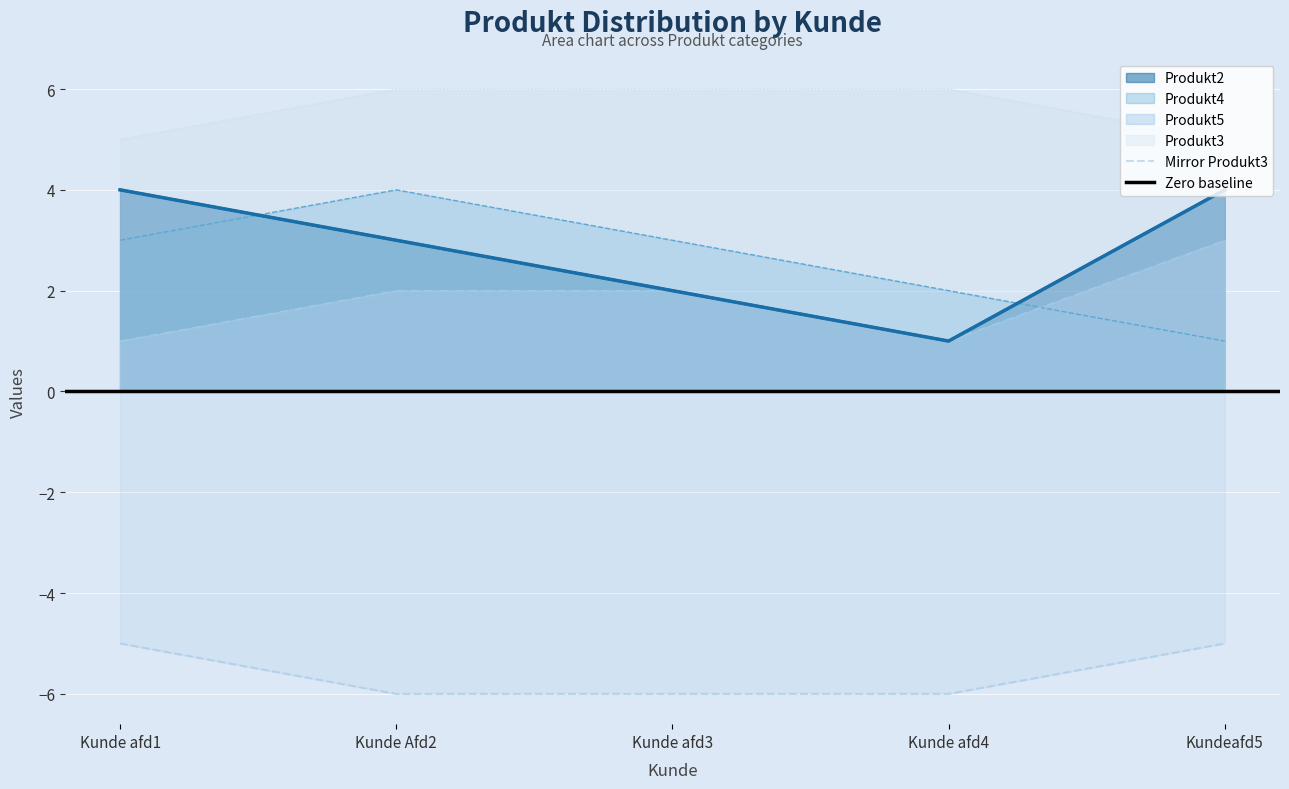

Reading left to right, list all the values displayed in this chart.

Produkt2: 4	3	2	1	4
Produkt4: 3	4	3	2	1
Produkt5: 1	2	2	1	3
Produkt3: 5	6	6	6	5